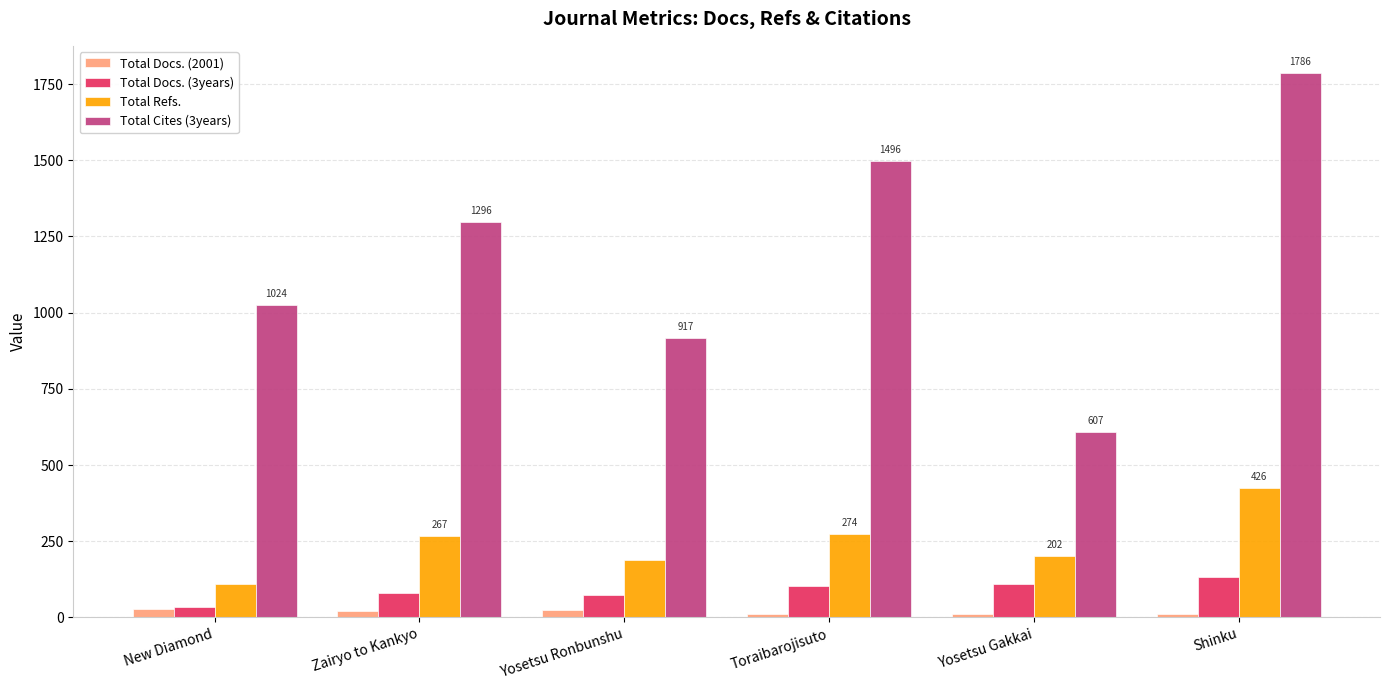

What is the sum of the Total Cites (3years) values at New Diamond and Toraibarojisuto?

2520